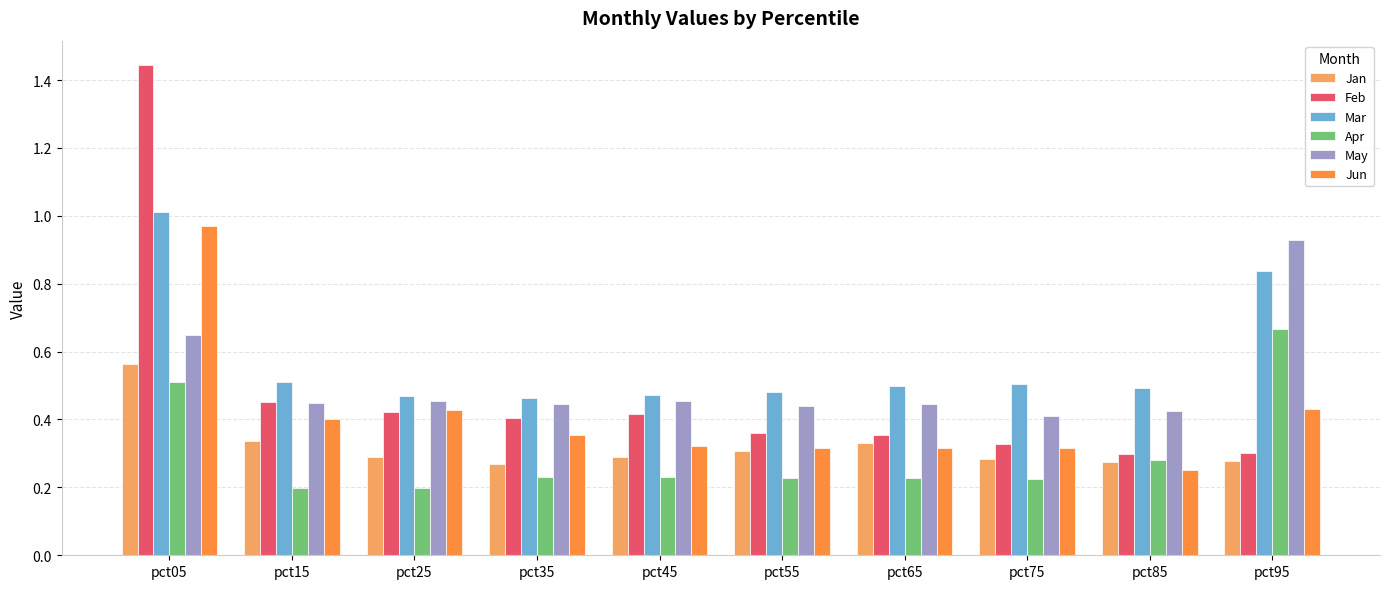

Between pct55 and pct95, which series saw the biggest shift?

May